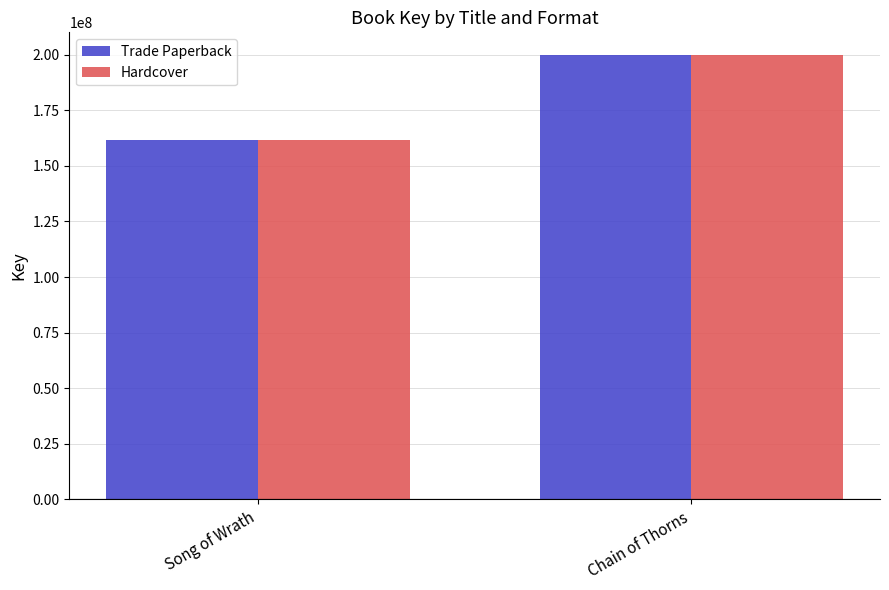

What is the difference between the maximum and minimum values in the Hardcover series?

38456948